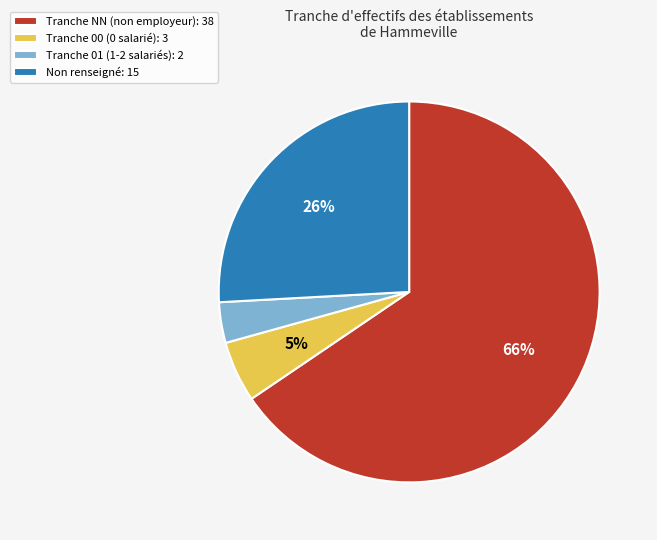

How many segments does this pie chart have?

4